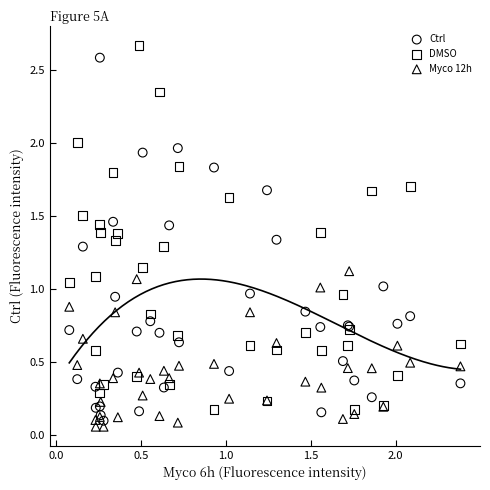

What are all the series names shown in the legend?

Ctrl, DMSO, Myco 12h